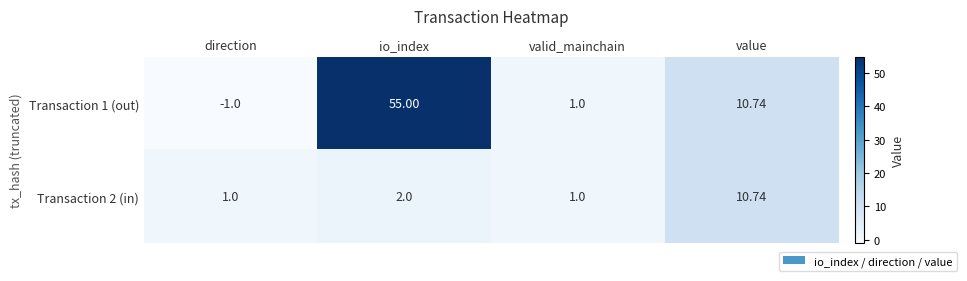

Is the value of Transaction 2 (in) at io_index greater than the value of Transaction 1 (out) at value?

No